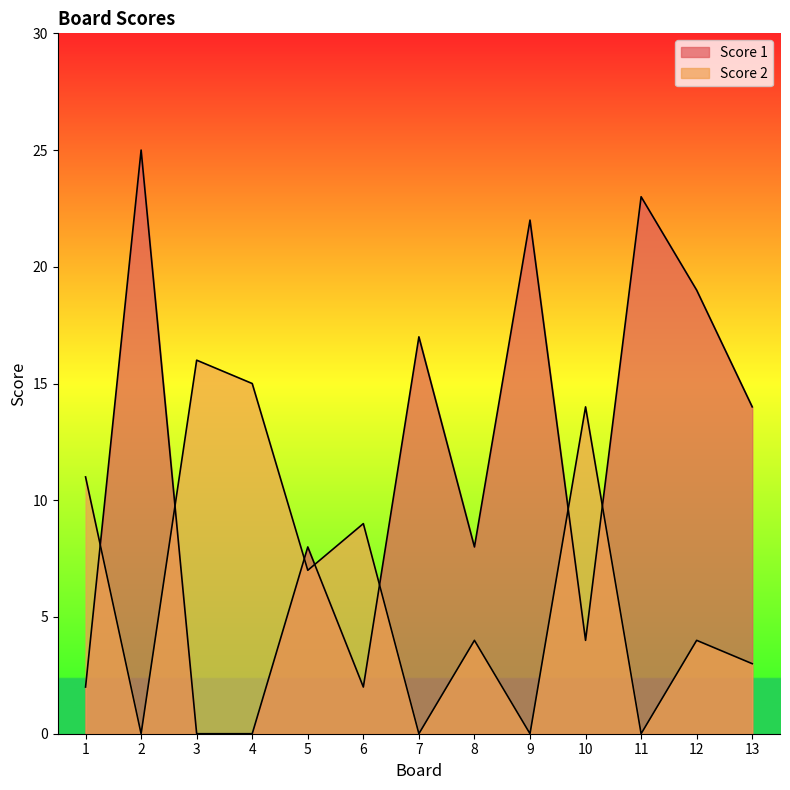

How many intersections are there between Score 2 and Score 1?

7